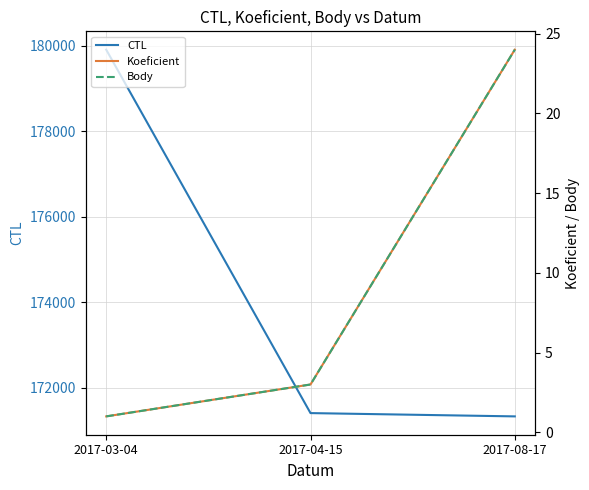

Count the number of categories in the chart.

3